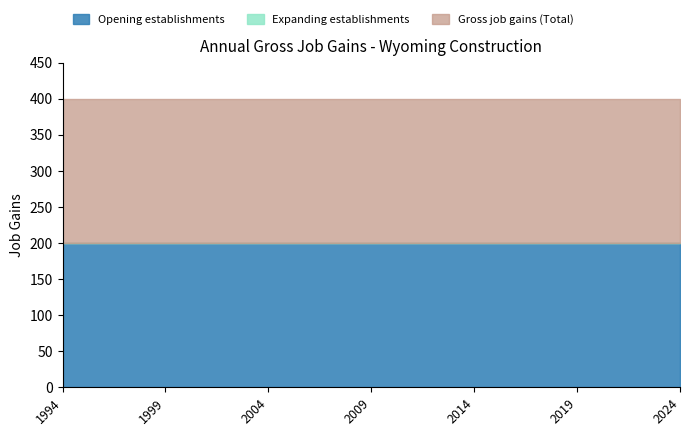

How many lines are shown in the chart?

3